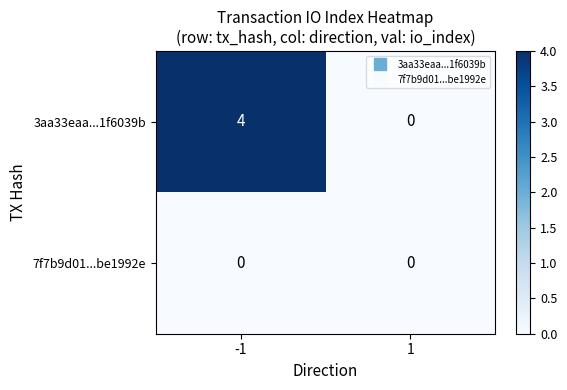

Count the number of data series in this chart.

2